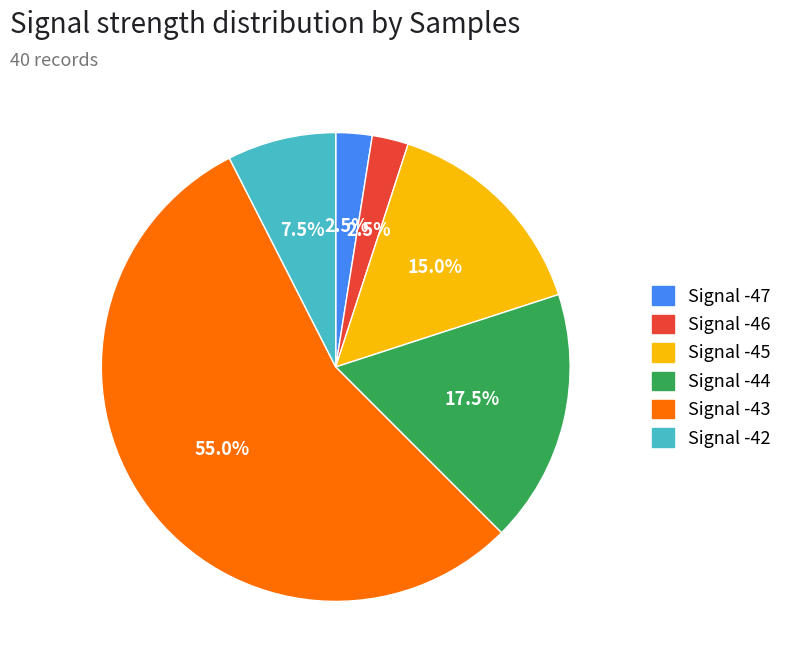

How many slices are in this pie chart?

6